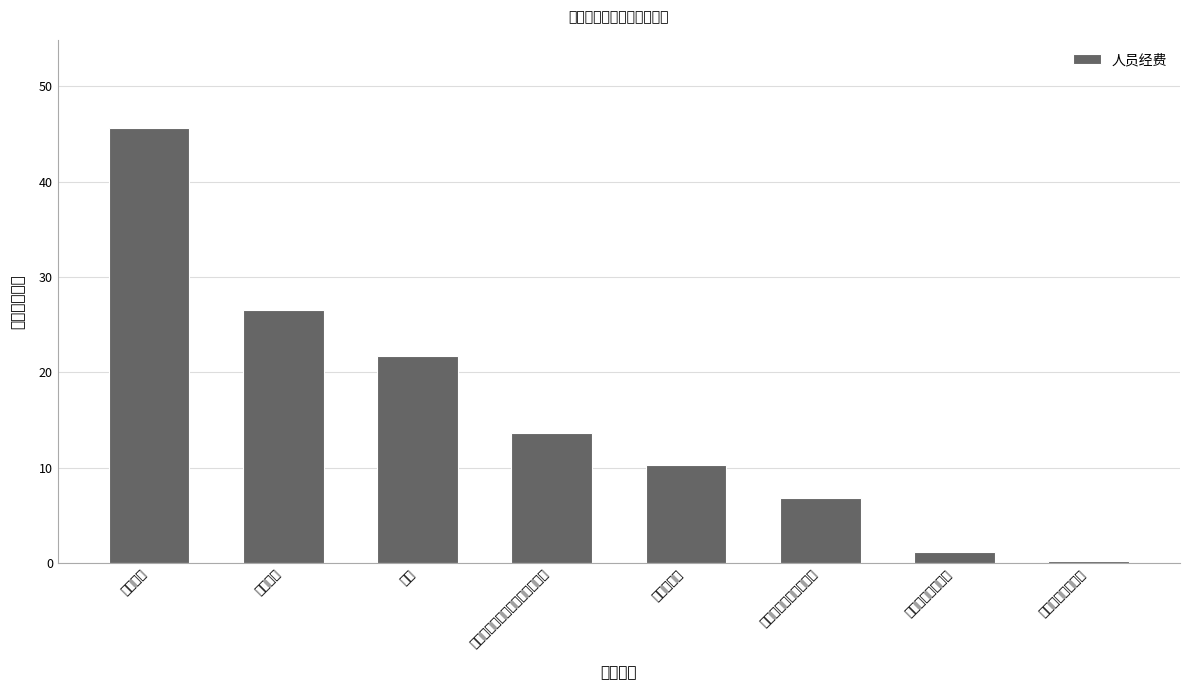

Reading left to right, what are all the values shown in this chart?

基本工资=45.7	津贴补贴=26.6	奖金=21.7	机关事业单位基本养老保险缴费=13.6	住房公积金=10.2	职工基本医疗保险缴费=6.8	其他社会保障缴费=1.1	其他工资福利支出=0.2